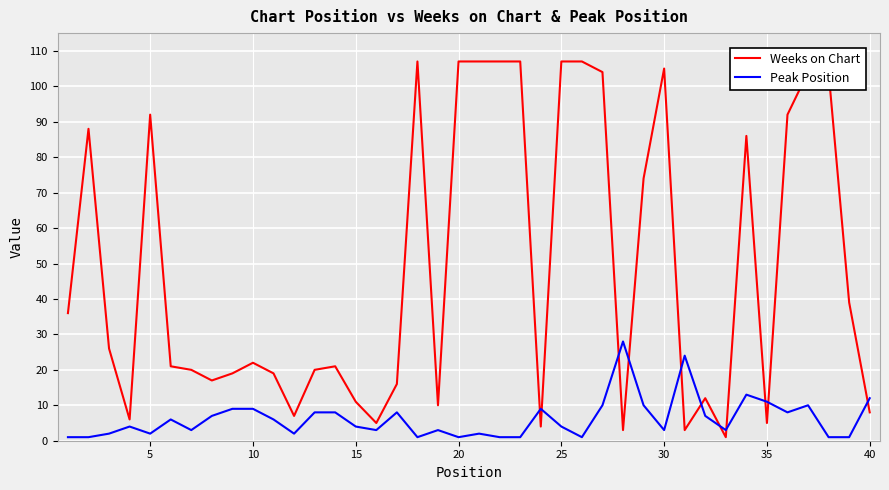

Does the chart have visible grid lines?

Yes